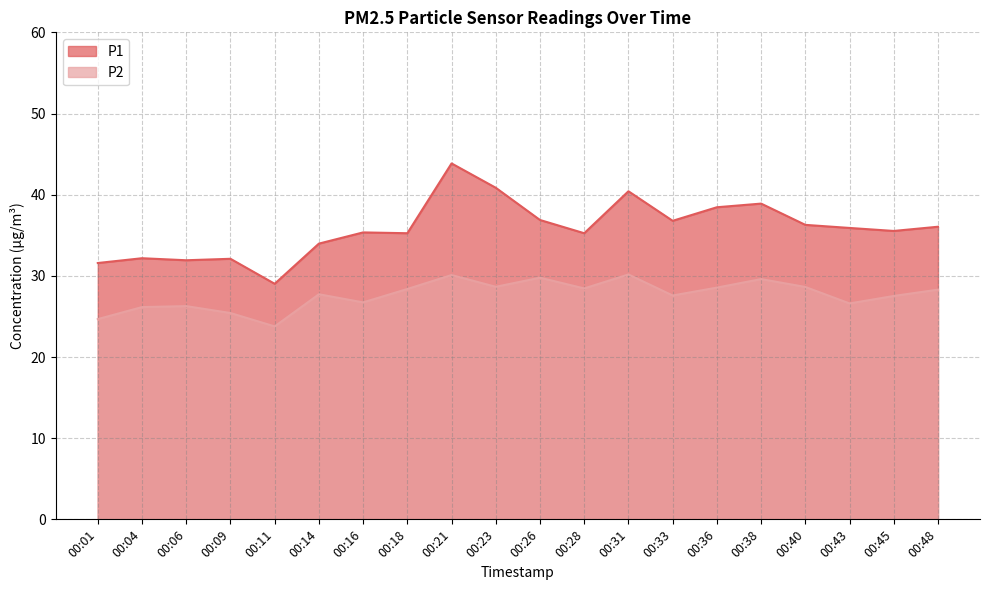

What is the spread (max minus min) of values at 00:28?

6.8